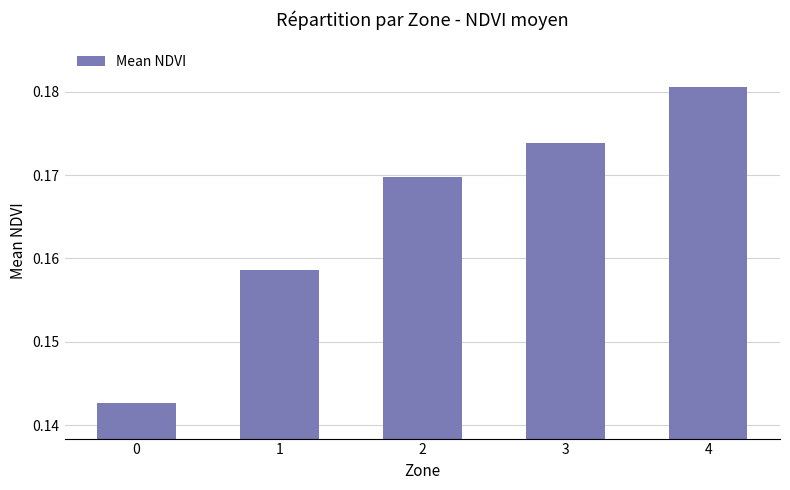

Which category has the highest value across all series?

4